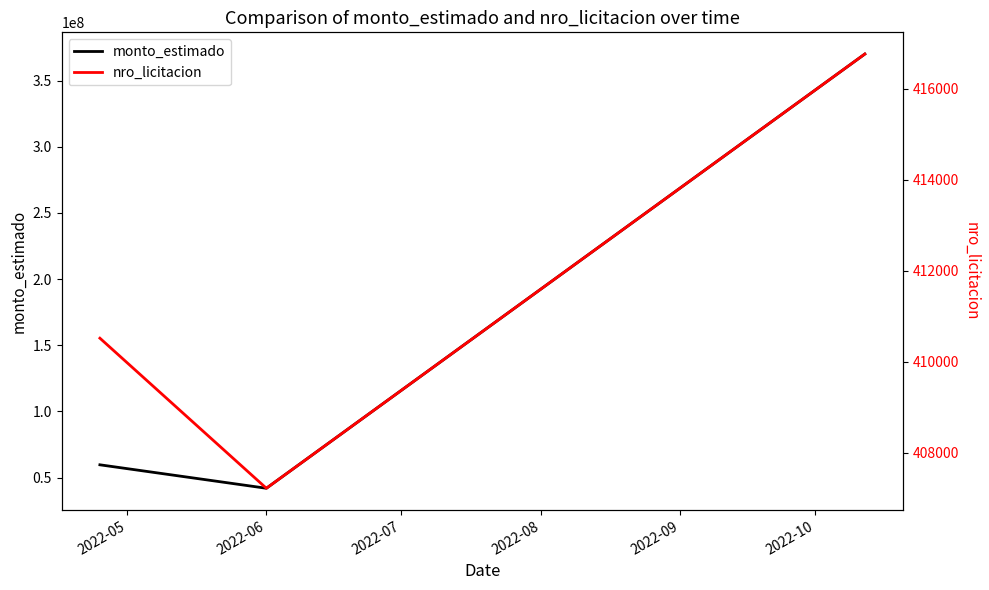

The nro_licitacion series shows 152296 at 2022-07. True or false?

False